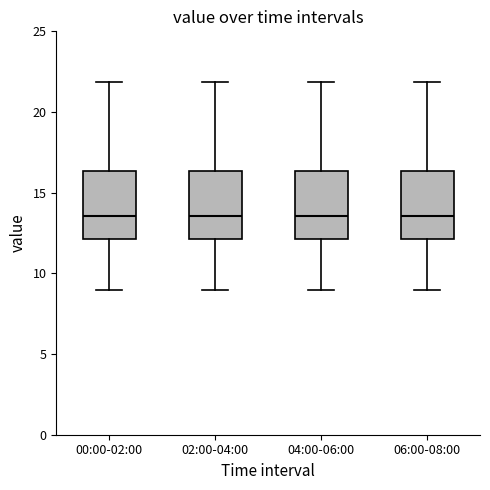

Where does the median line of the box for 06:00-08:00 sit on the y-axis? The values are not printed on the chart, so give them approximately, as read against the axis.

13.5